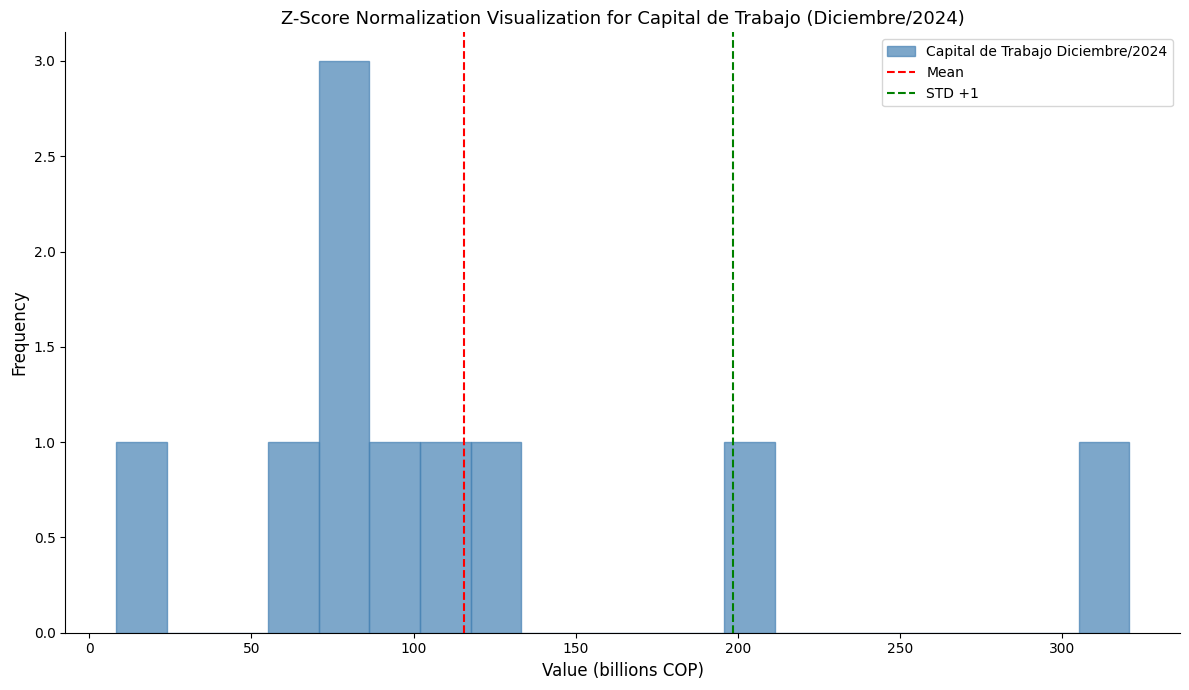

Around what value on the x-axis is the tallest bar? Give the approximate position of its centre, as read against the axis.

80